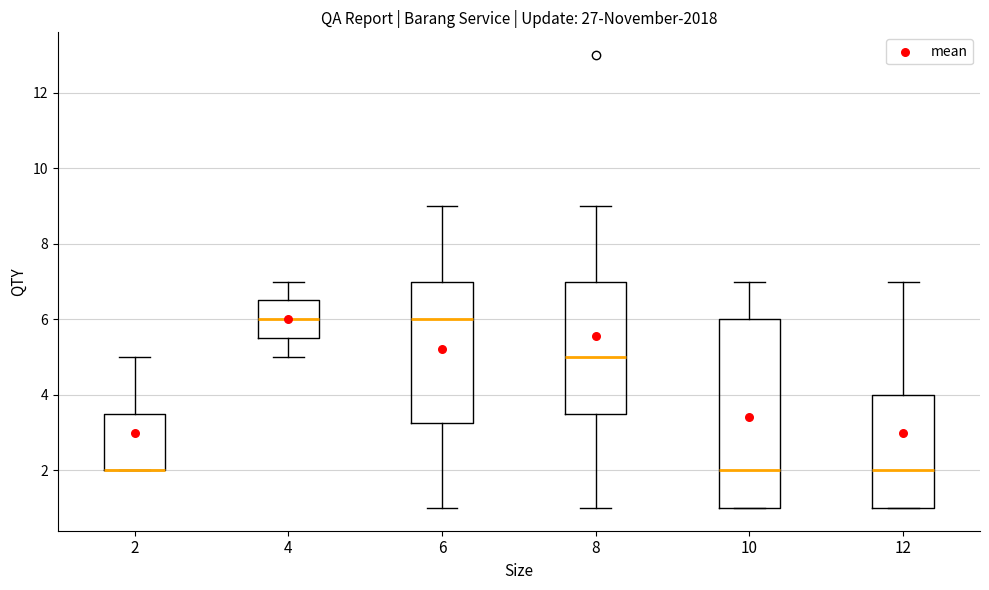

Reading left to right, read every box against the y-axis: the position of its median line, the range the box covers, and the ends of its whiskers. The values are not printed on the chart, so give them approximately, as read against the axis.

2: median 2.0 (drawn on the box's lower edge), box 2.0 to 3.6, whiskers 2.0 to 5.0
4: median 6.0, box 5.6 to 6.6, whiskers 5.0 to 7.0
6: median 6.0, box 3.2 to 7.0, whiskers 1.0 to 9.0
8: median 5.0, box 3.6 to 7.0, whiskers 1.0 to 9.0
10: median 2.0, box 1.0 to 6.0, whiskers 1.0 to 7.0
12: median 2.0, box 1.0 to 4.0, whiskers 1.0 to 7.0